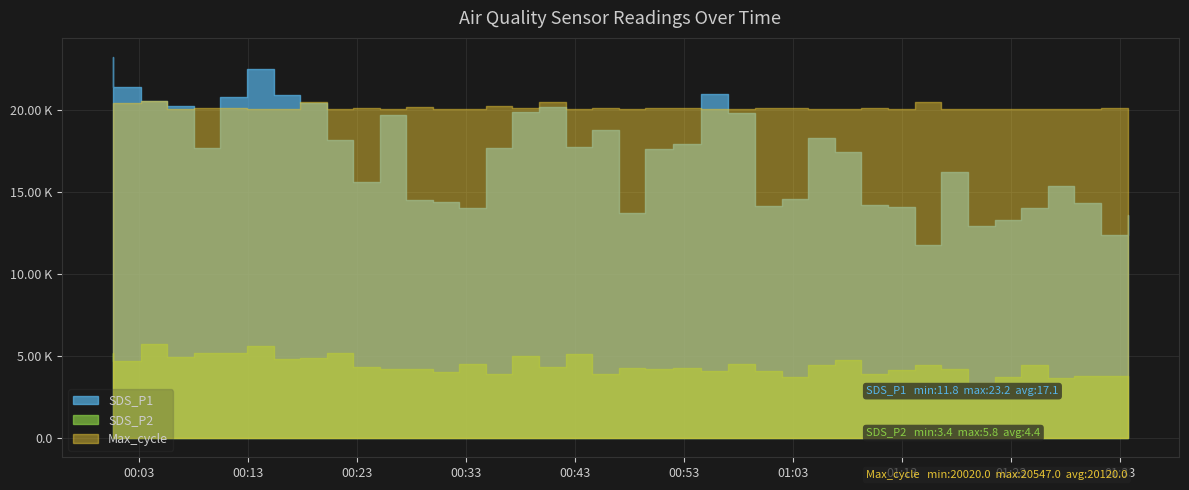

How many interior local peaks does the SDS_P2 series have?

12